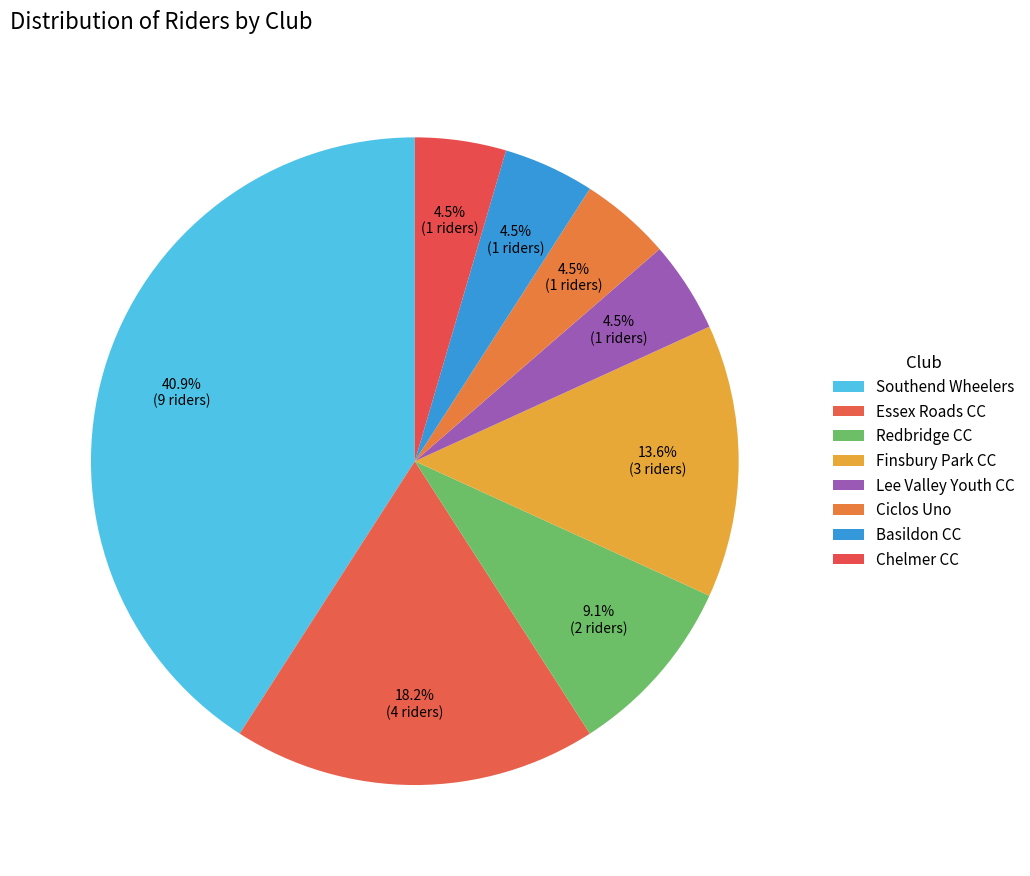

How much of the chart is everything except Ciclos Uno?

95.5%